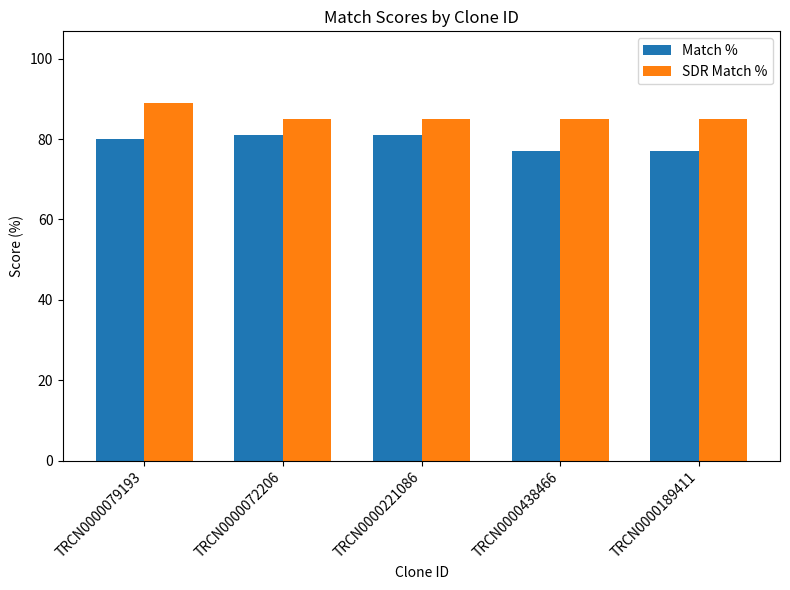

Reading left to right, extract all data points from this chart.

Match %: TRCN0000079193=80	TRCN0000072206=81	TRCN0000221086=81	TRCN0000438466=77	TRCN0000189411=77
SDR Match %: TRCN0000079193=89	TRCN0000072206=85	TRCN0000221086=85	TRCN0000438466=85	TRCN0000189411=85